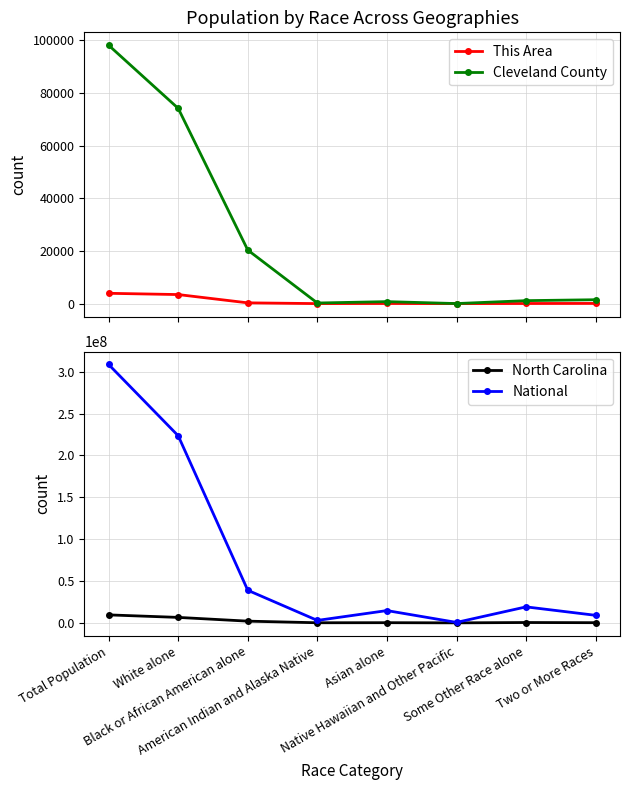

What position from the left is Native Hawaiian and Other Pacific?

6